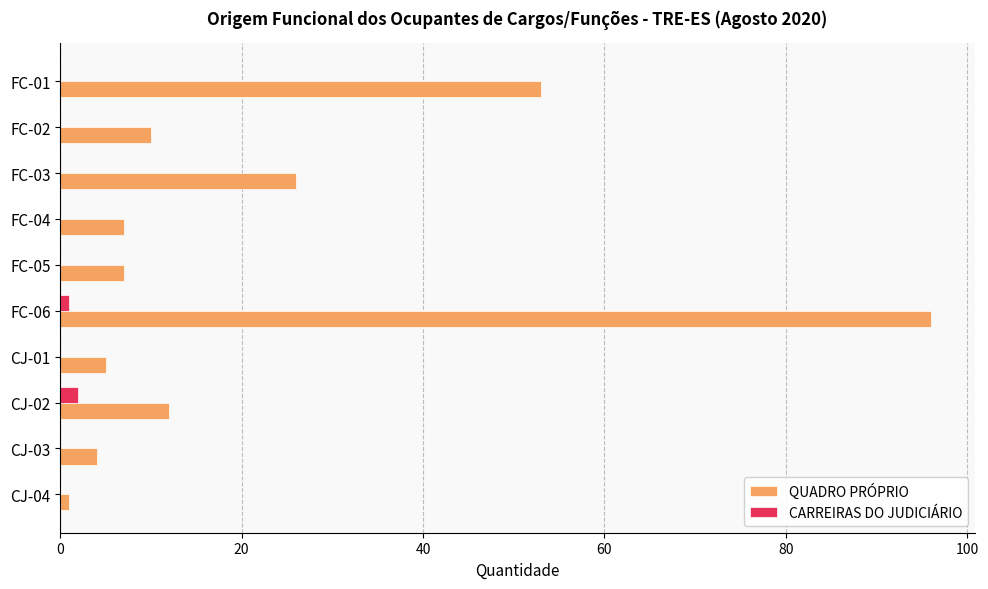

The value of QUADRO PRÓPRIO at CJ-01 is 5. True or false?

True